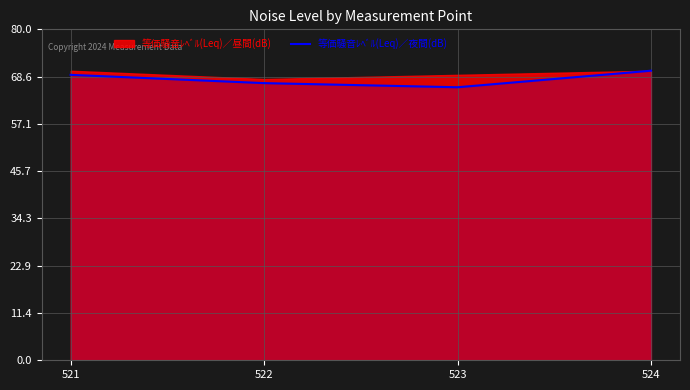

What is the minimum value shown in the chart?

66